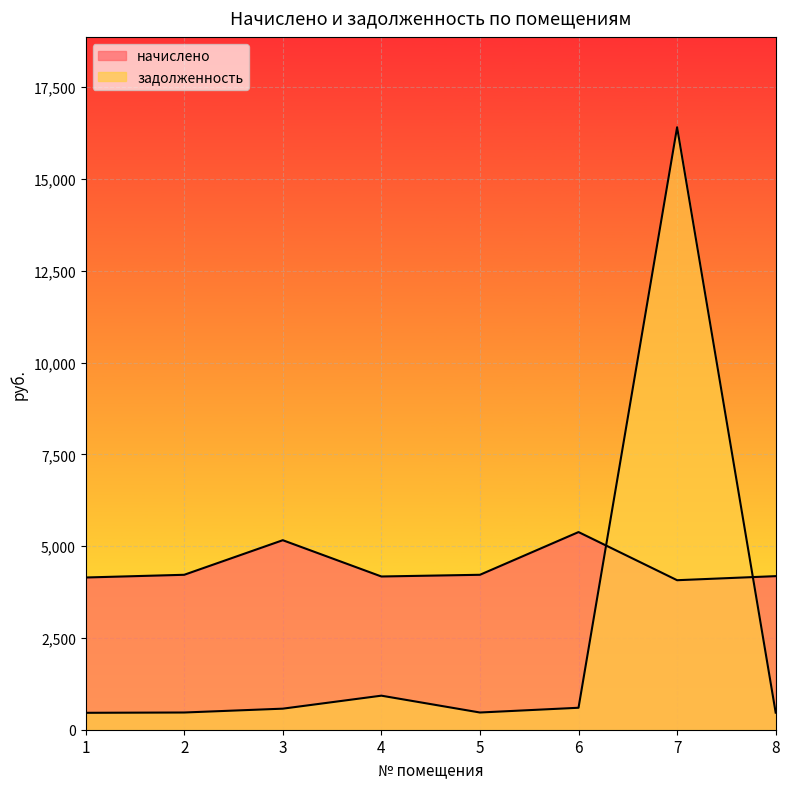

Does the chart display data point markers on the line(s)?

No